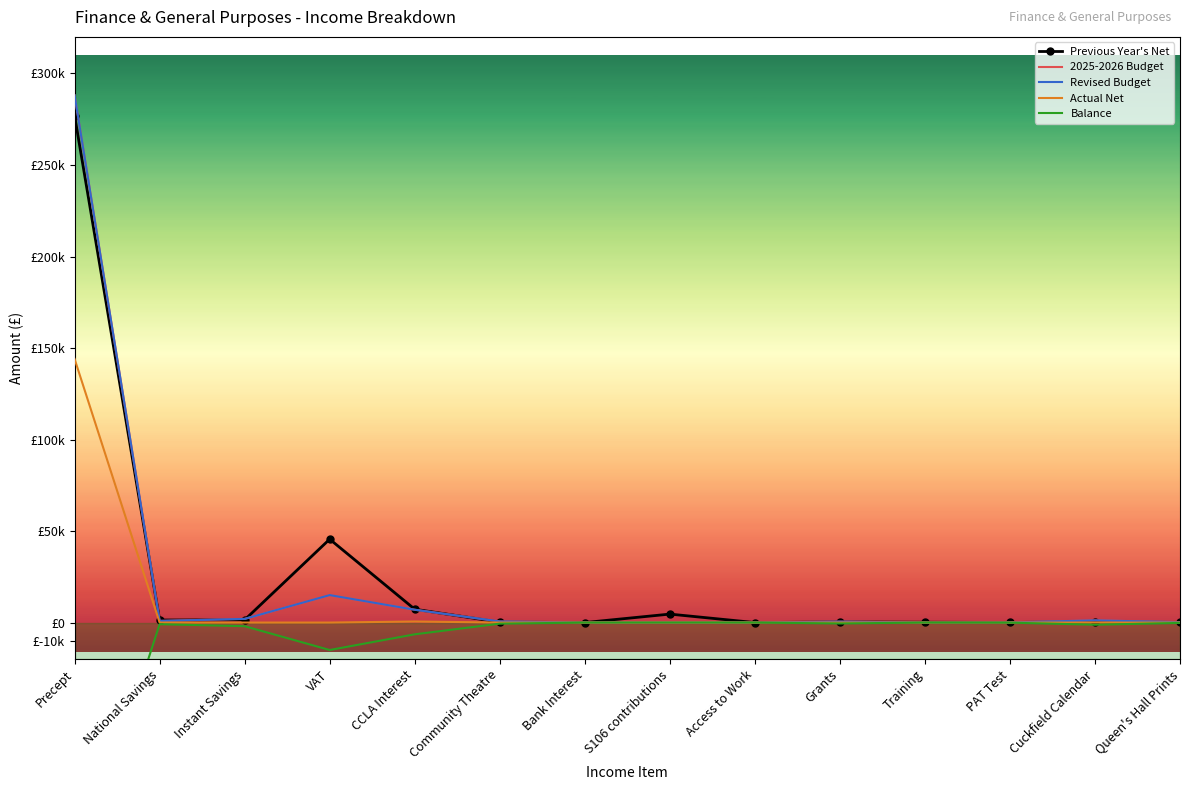

Which series has the widest spread of values?

2025-2026 Budget